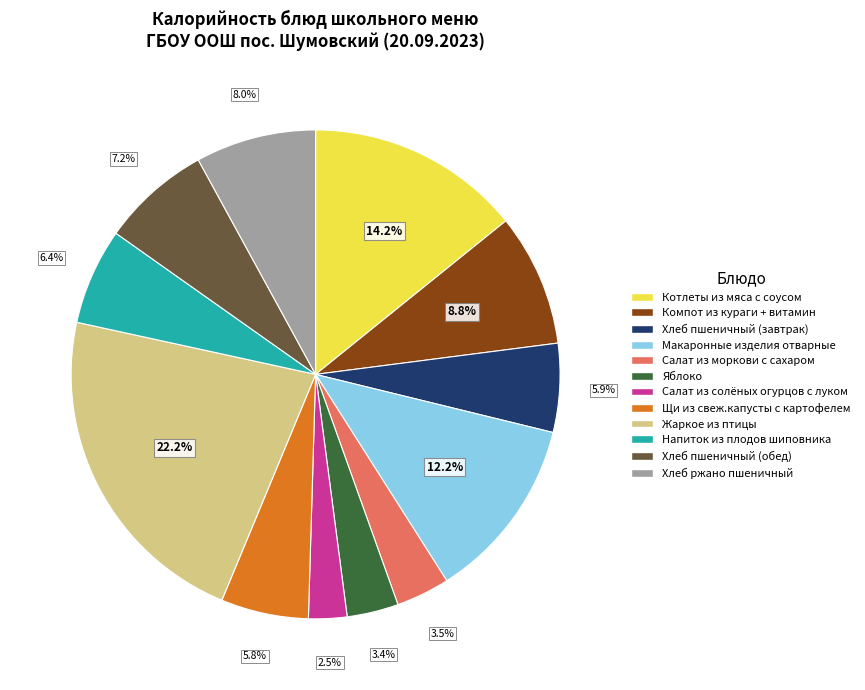

How many segments does this pie chart have?

12